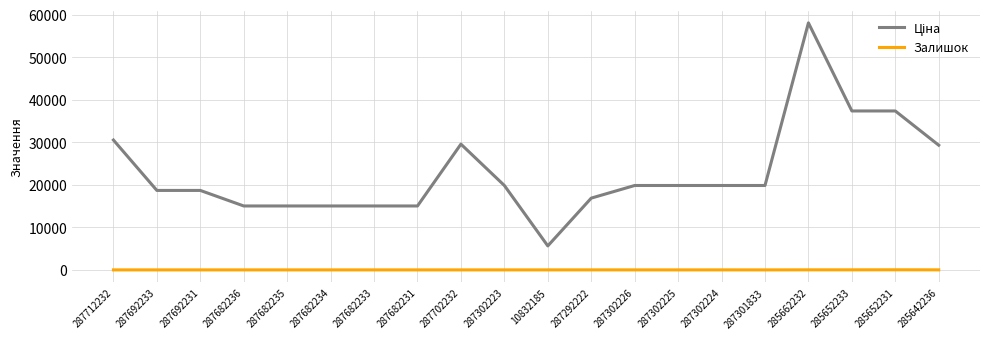

The Залишок series shows 0.0 at 287682234. True or false?

True